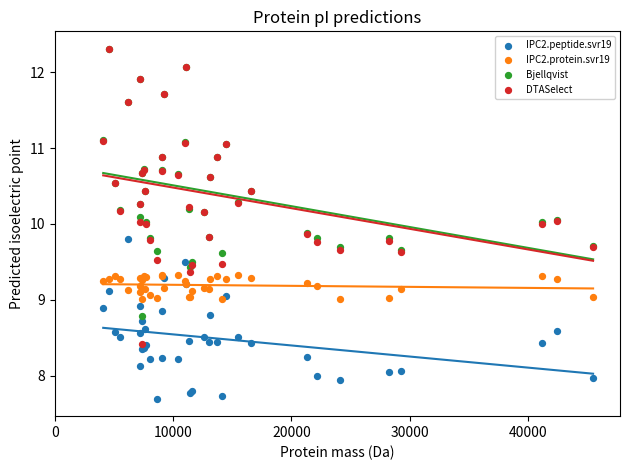

Which series has the largest Y range (max minus min)?

DTASelect